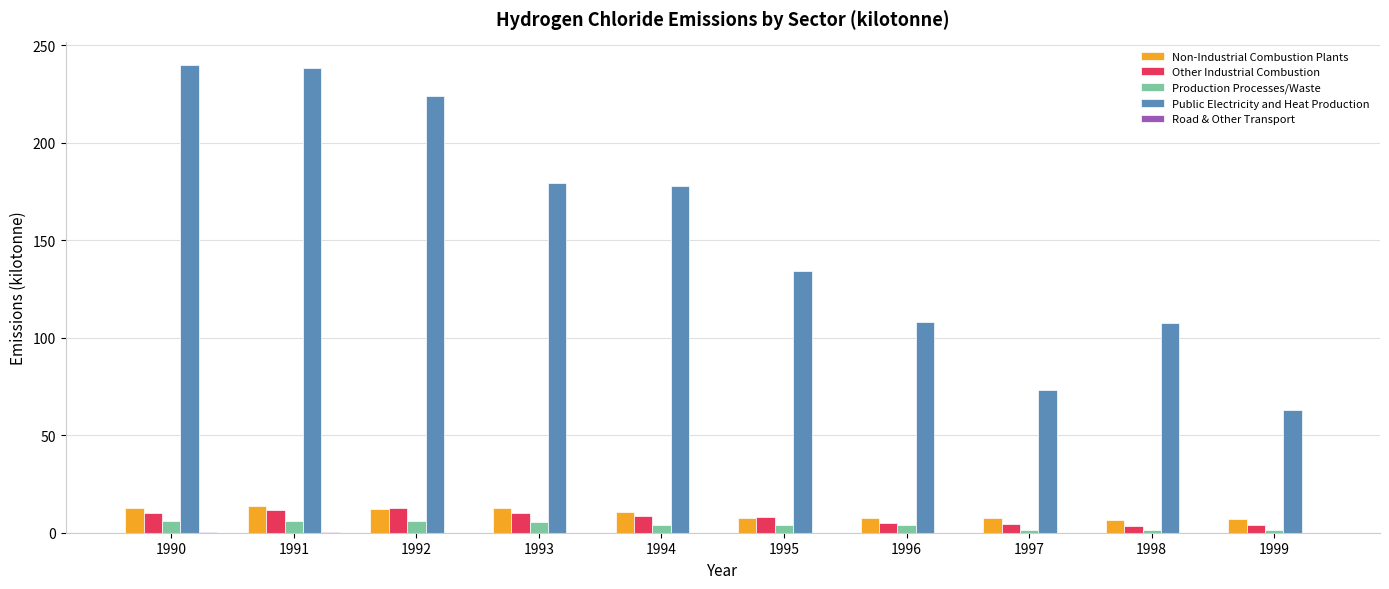

How many groups of bars are there?

10